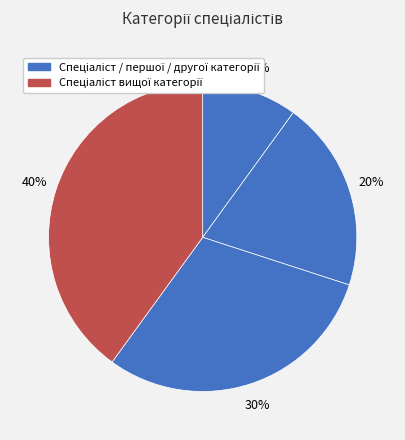

What is the largest slice in the pie chart?

Спеціаліст вищої категорії